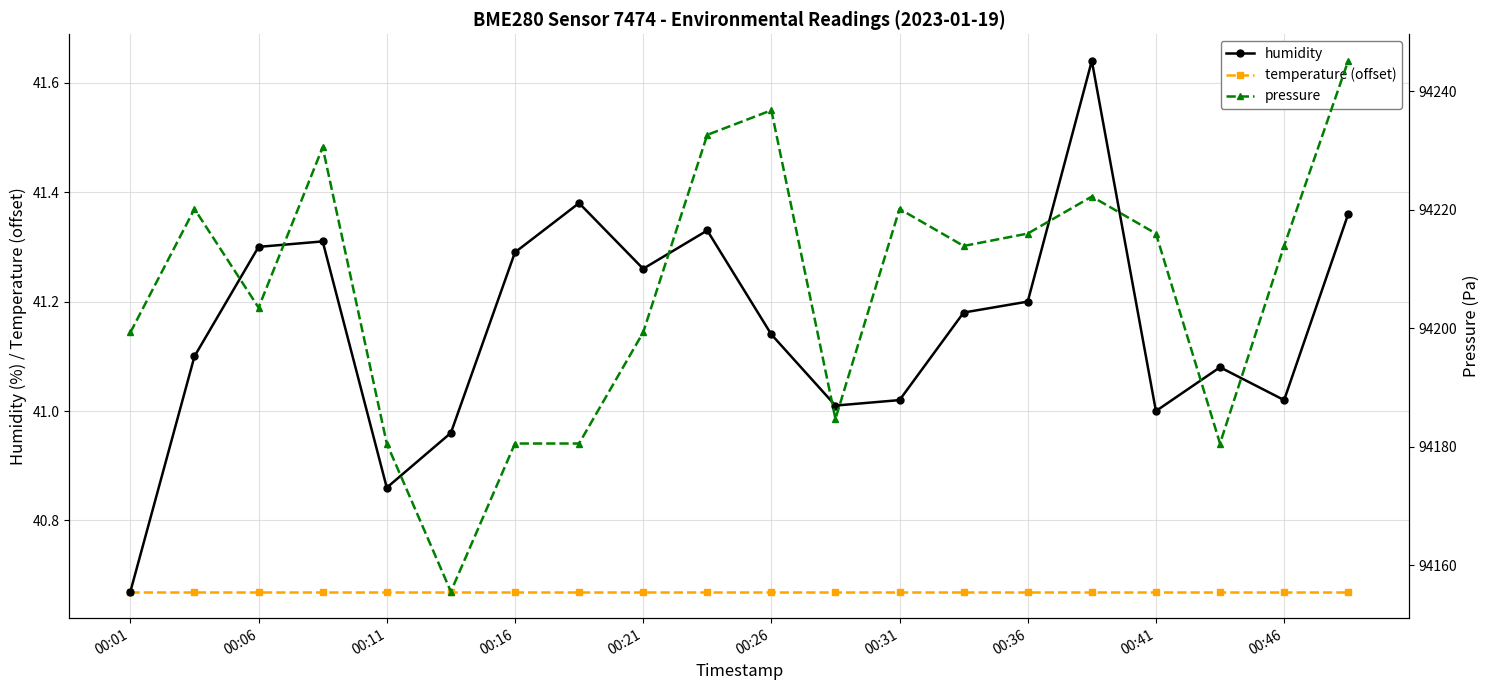

Which category has the lowest value in the humidity series?

00:01